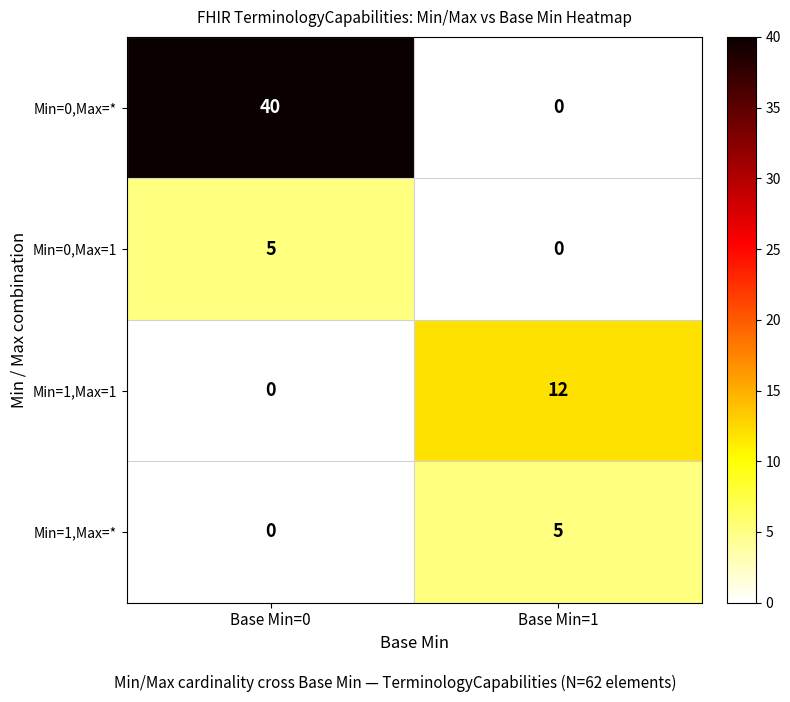

Which series has the widest spread of values?

Min=0,Max=*